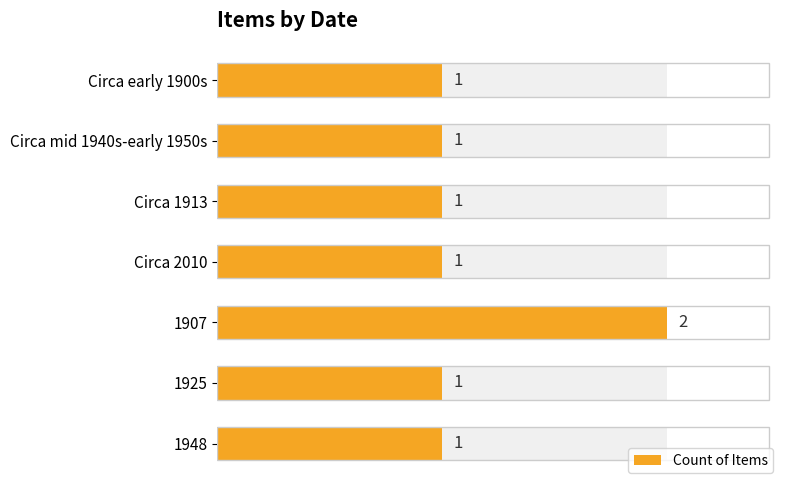

How many bars are there in total?

7